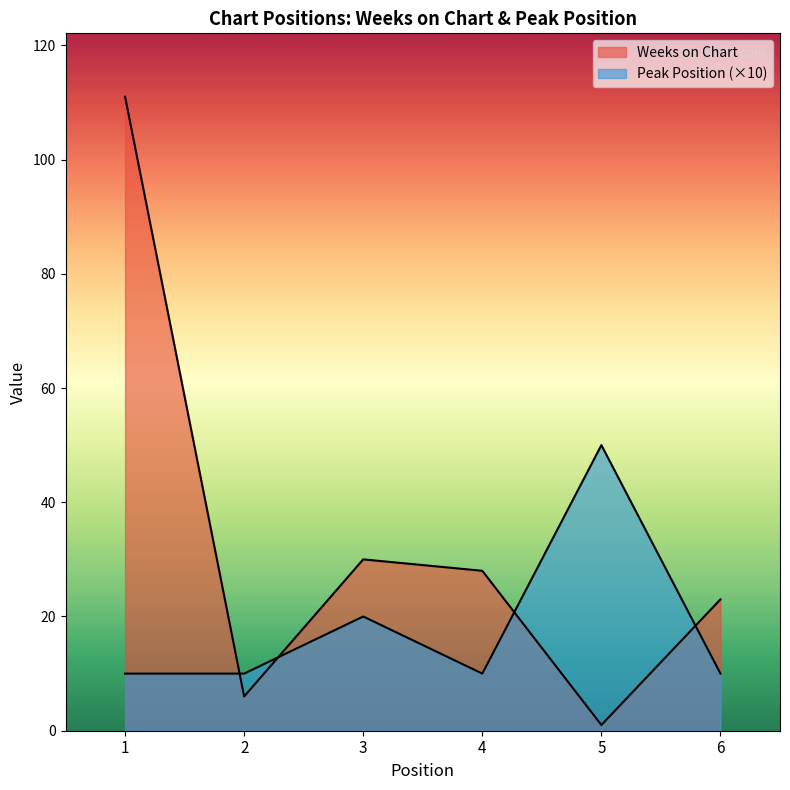

How many times do Weeks on Chart and Peak Position cross each other?

4